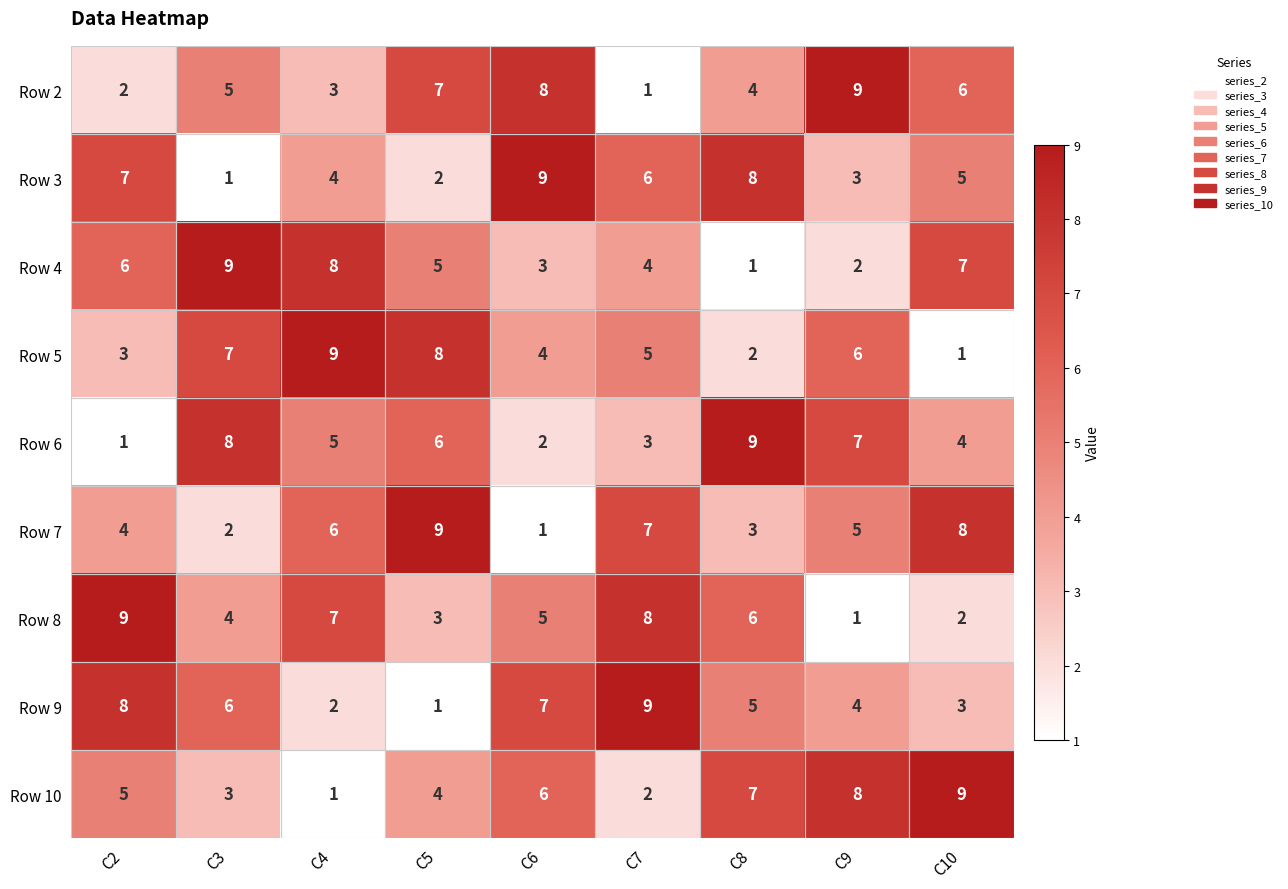

Is it true that Row 5 equals 7 at C3?

True